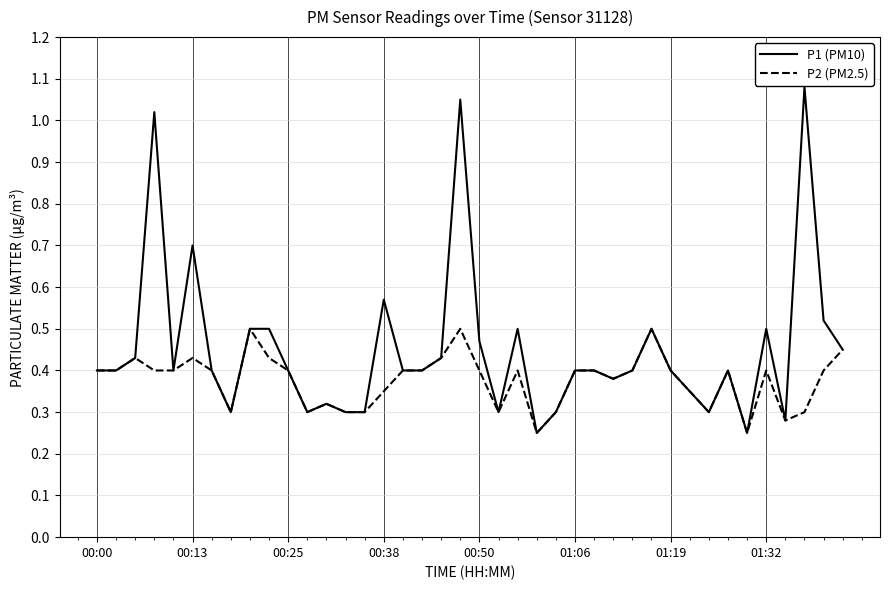

True or false: P1 (PM10) has more than 0 points higher than both neighbors.

True